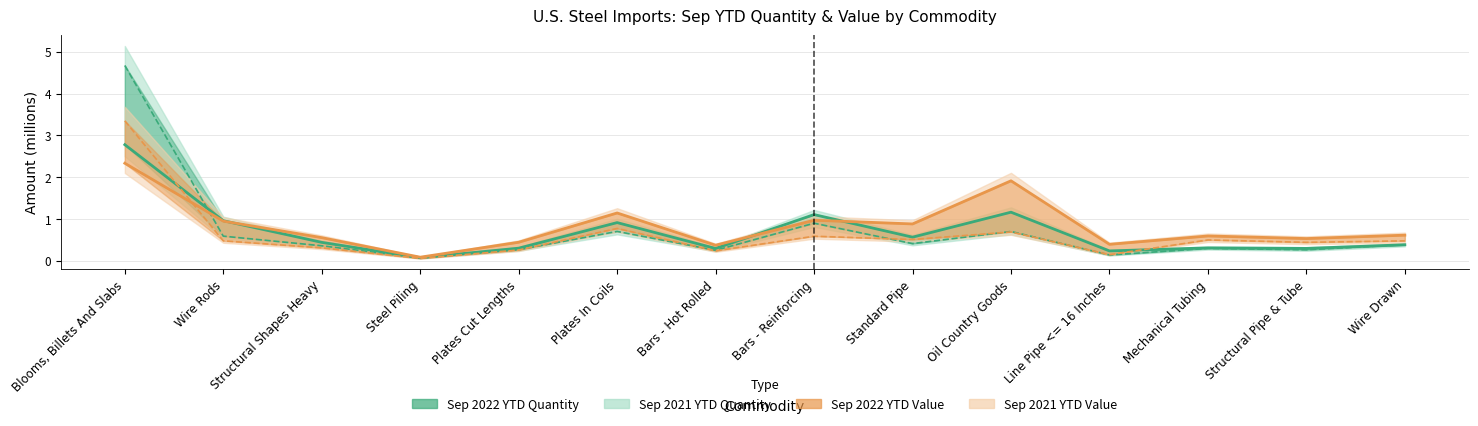

What is the sum of all Sep 2021 YTD Value values?

8.8